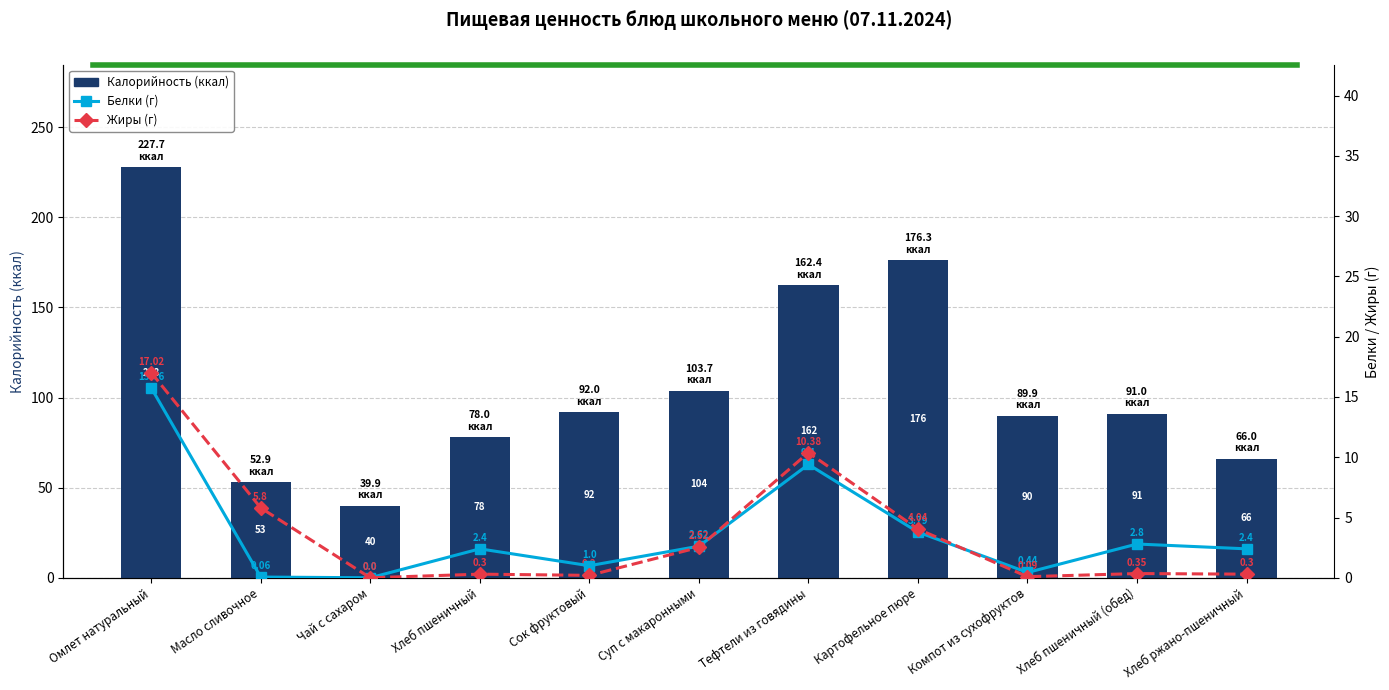

Rank the categories by Жиры (г) value from lowest to highest.

Чай с сахаром, Компот из сухофруктов, Сок фруктовый, Хлеб пшеничный, Хлеб ржано-пшеничный, Хлеб пшеничный (обед), Суп с макаронными, Картофельное пюре, Масло сливочное, Тефтели из говядины, Омлет натуральный